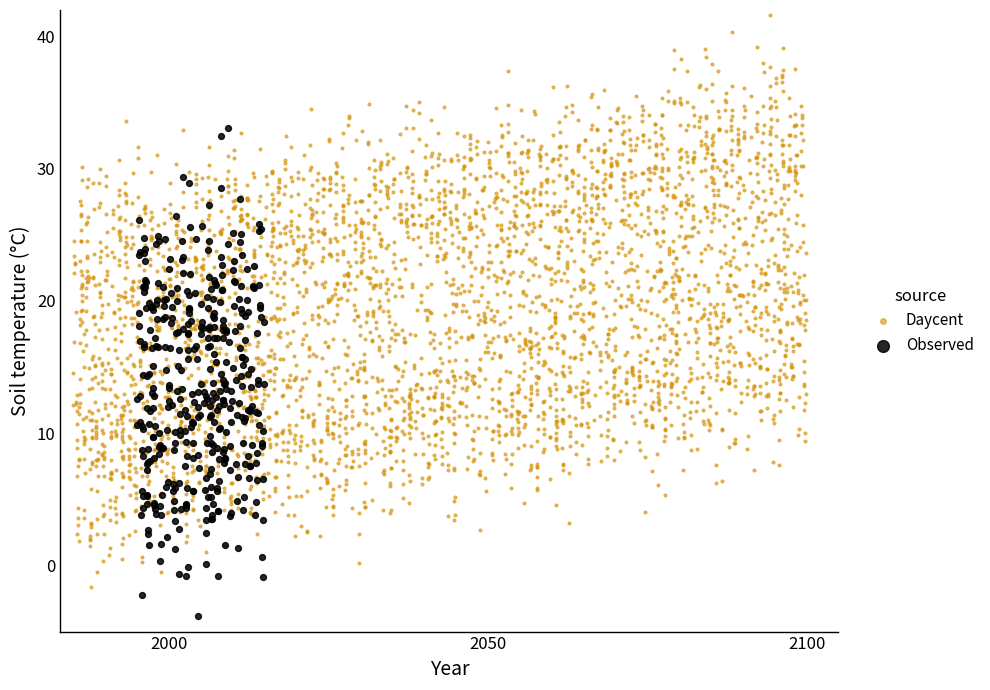

Which series reaches the maximum Y coordinate?

Daycent